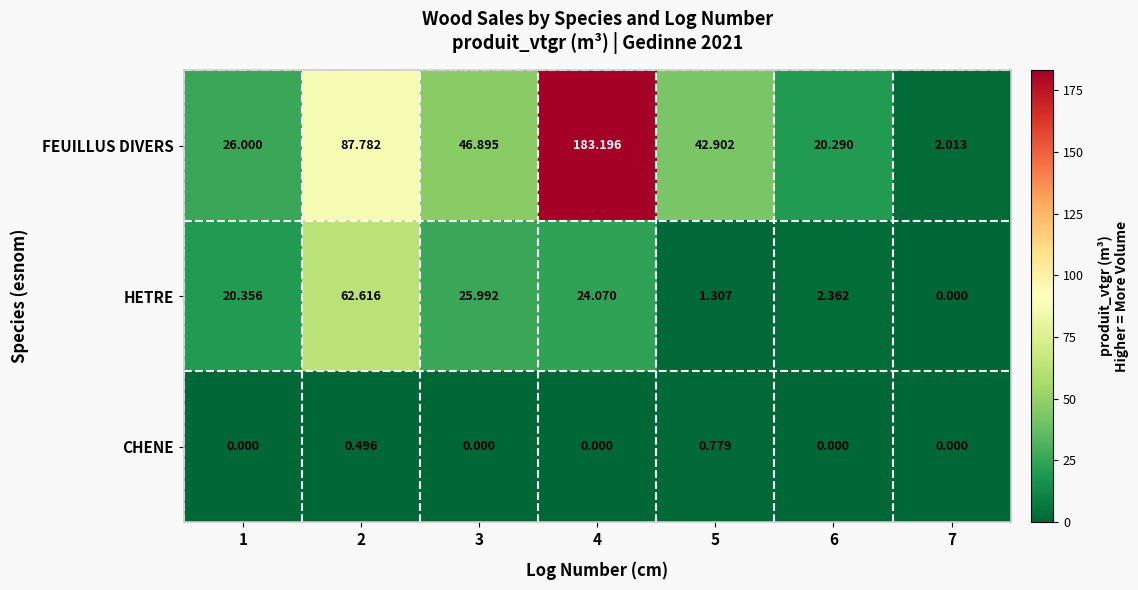

At 2, list the series in order from smallest to largest.

CHENE, HETRE, FEUILLUS DIVERS